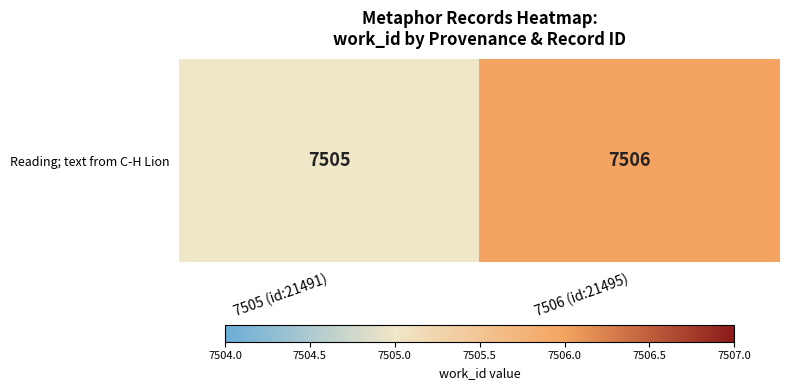

The value at 7505 (id:21491) is 1887. True or false?

False